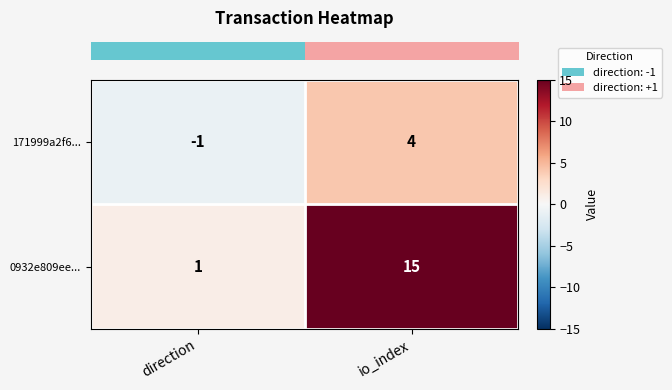

What is the minimum value shown in the chart?

-1